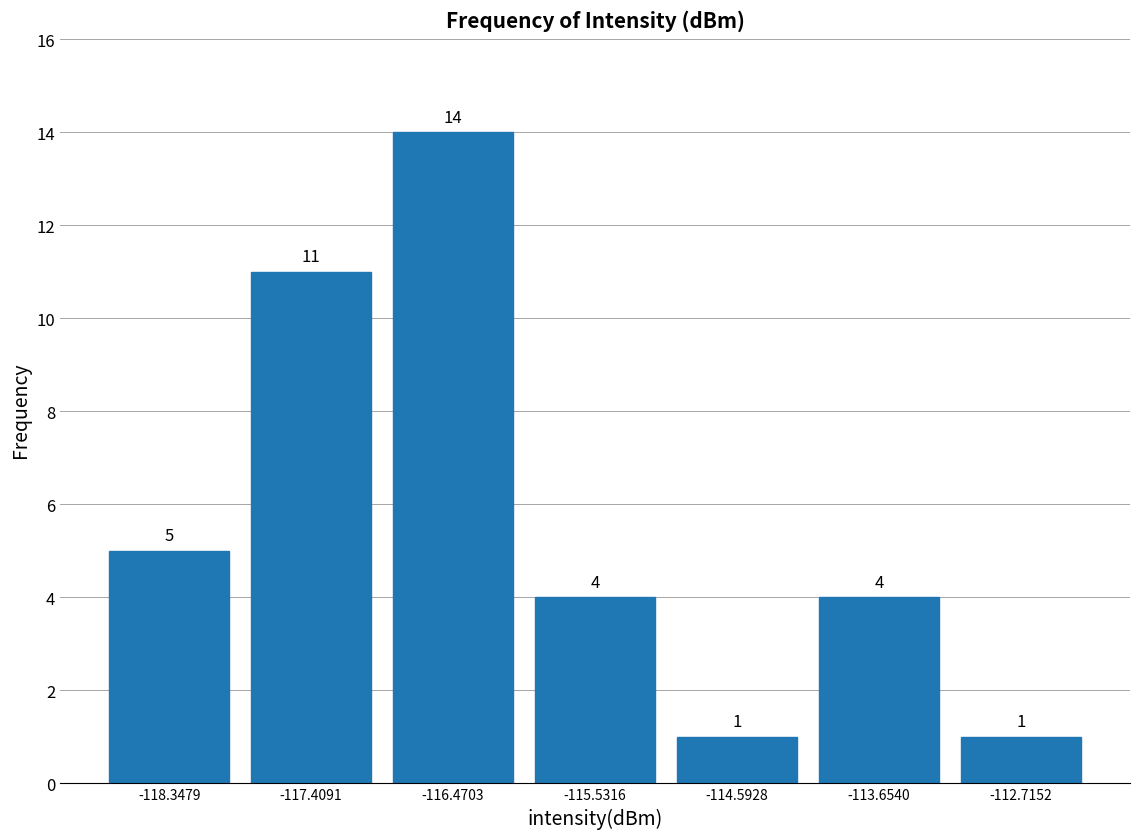

Reading left to right, transcribe this chart: for each bar, give the range it covers on the x-axis and its height. The bar edges are not printed on the chart, so give them approximately, as read against the axis.

-118.8 to -117.9: 5
-117.9 to -116.9: 11
-116.9 to -116.0: 14
-116.0 to -115.1: 4
-115.1 to -114.1: 1
-114.1 to -113.2: 4
-113.2 to -112.2: 1